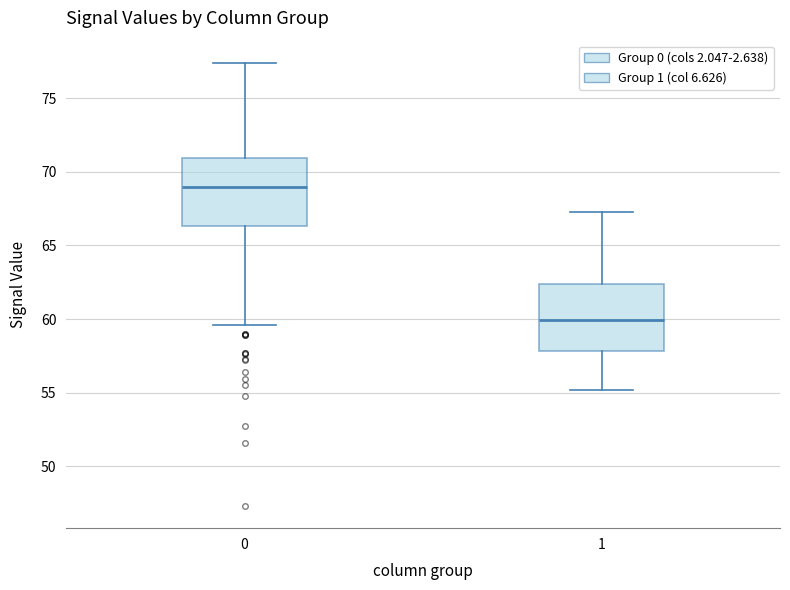

Reading left to right, read every box against the y-axis: the position of its median line, the range the box covers, and the ends of its whiskers. The values are not printed on the chart, so give them approximately, as read against the axis.

0: median 69.0, box 66.5 to 71.0, whiskers 59.5 to 77.5
1: median 60.0, box 58.0 to 62.5, whiskers 55.0 to 67.5